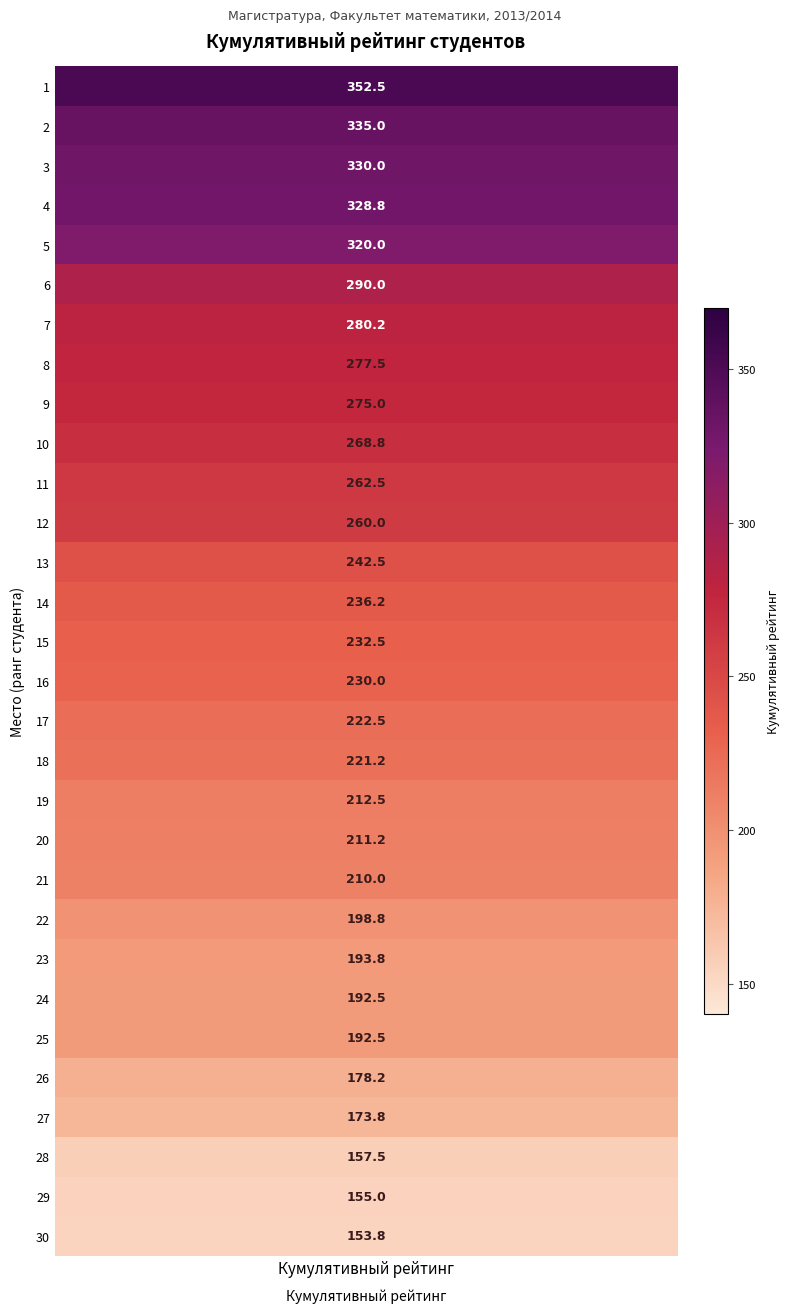

Approximately how many times larger is the value at 5 compared to 8?

1.2